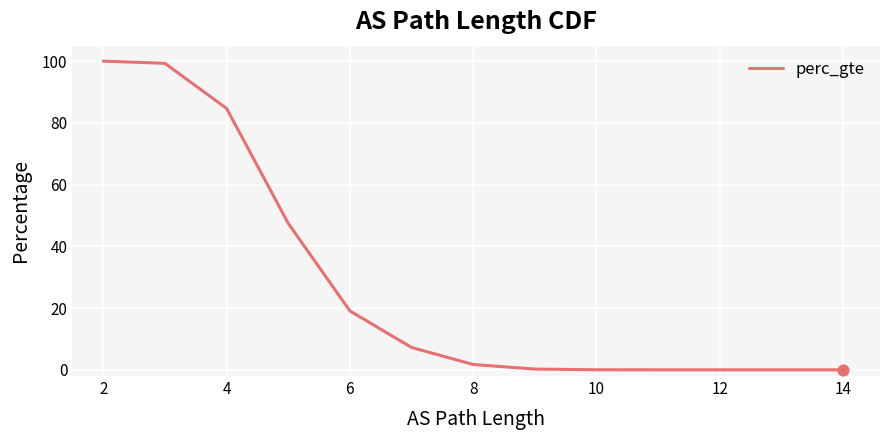

What is the change in value from 4 to 10?

-84.6